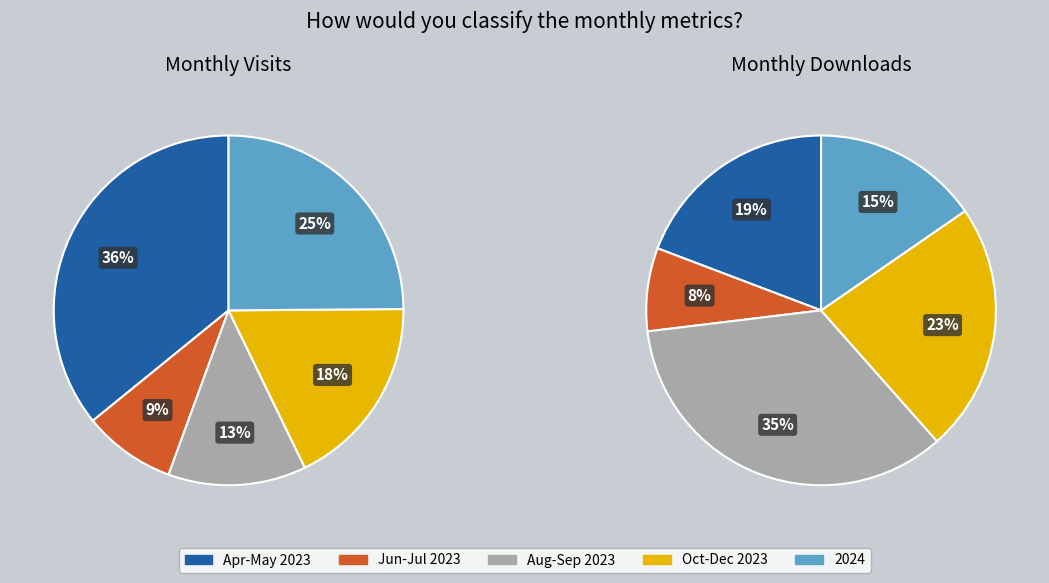

Is there a majority slice in this chart?

No